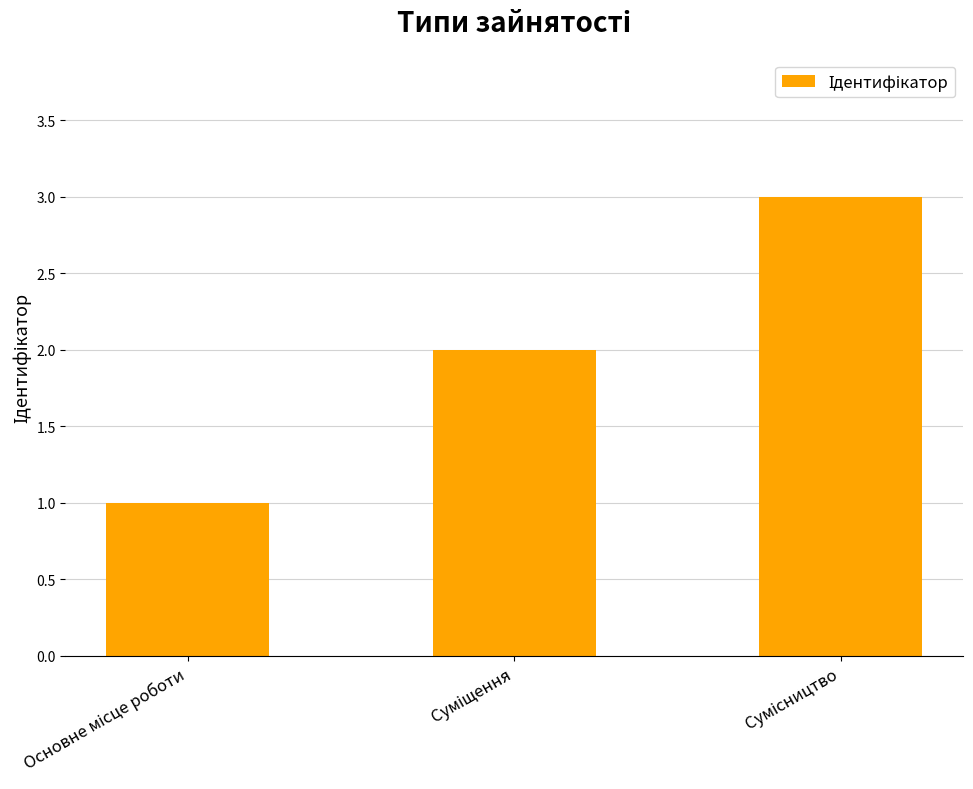

What is the sum of all values?

6